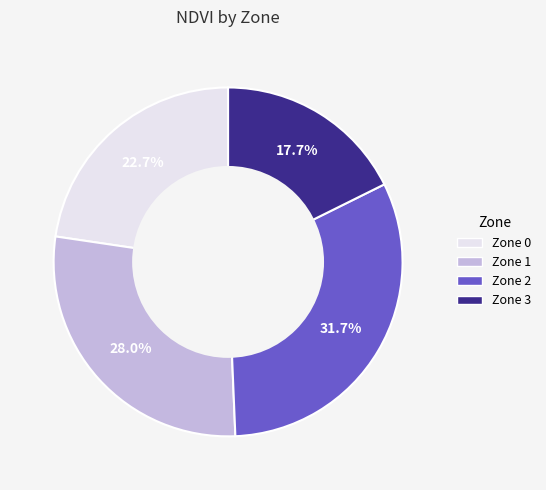

Which has a higher value, Zone 0 or Zone 1?

Zone 1